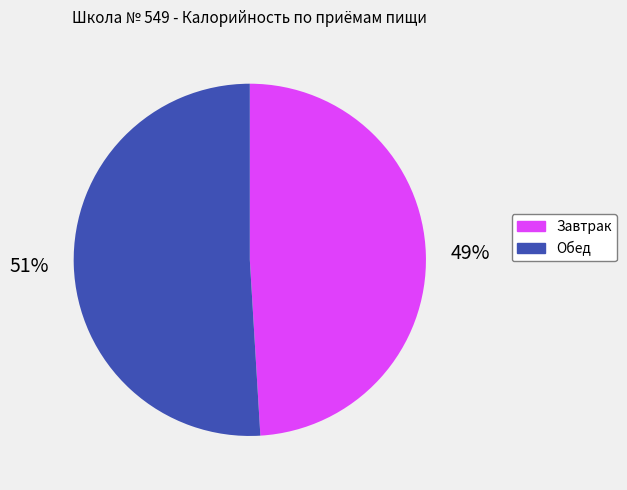

True or false: Завтрак accounts for 49% of the total.

True